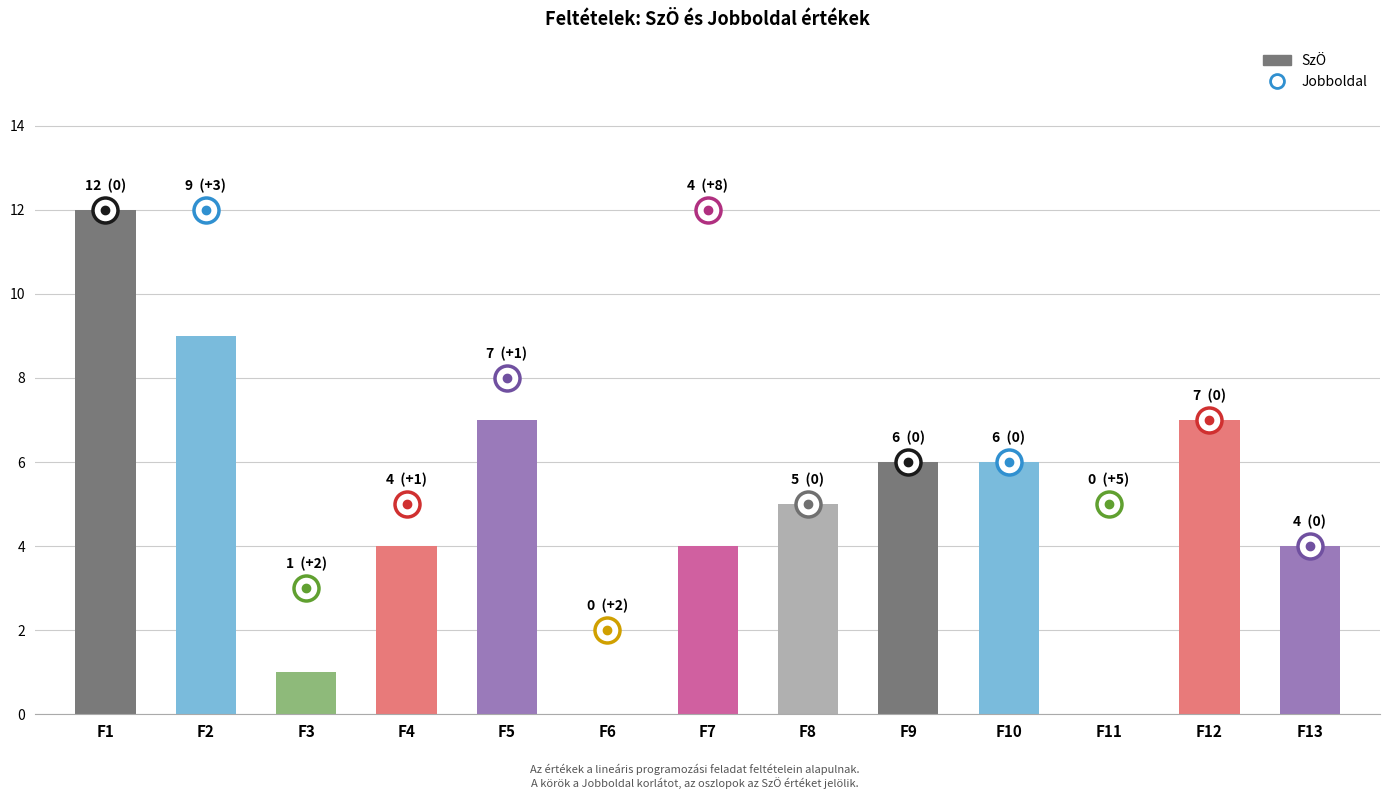

The chart shows a value of 9 at F2. True or false?

True